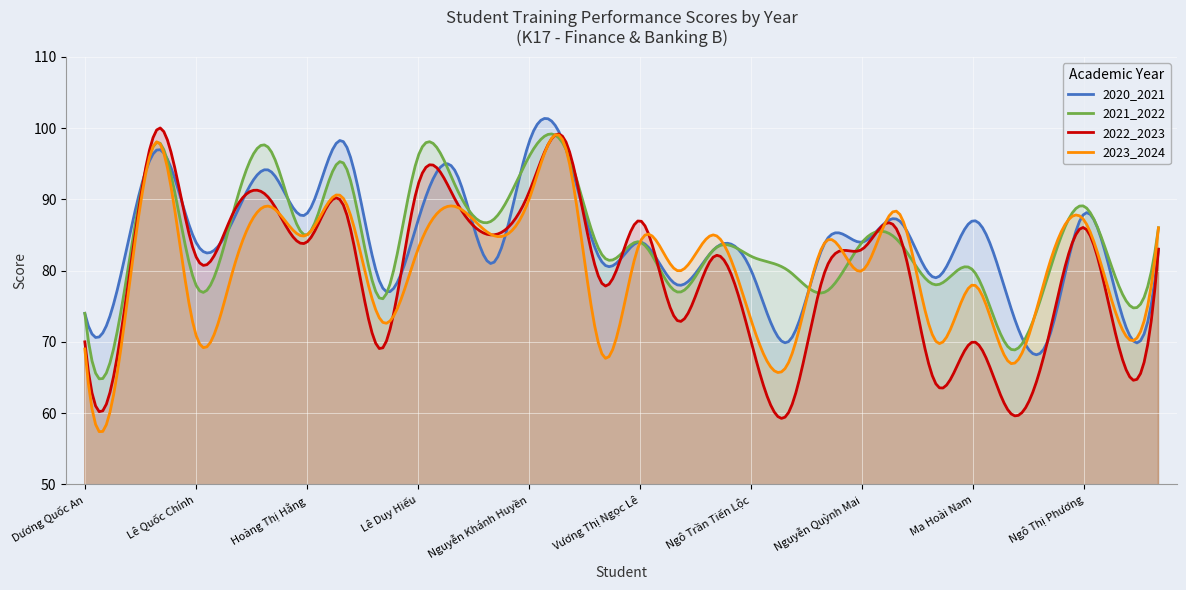

How many lines are shown in the chart?

4